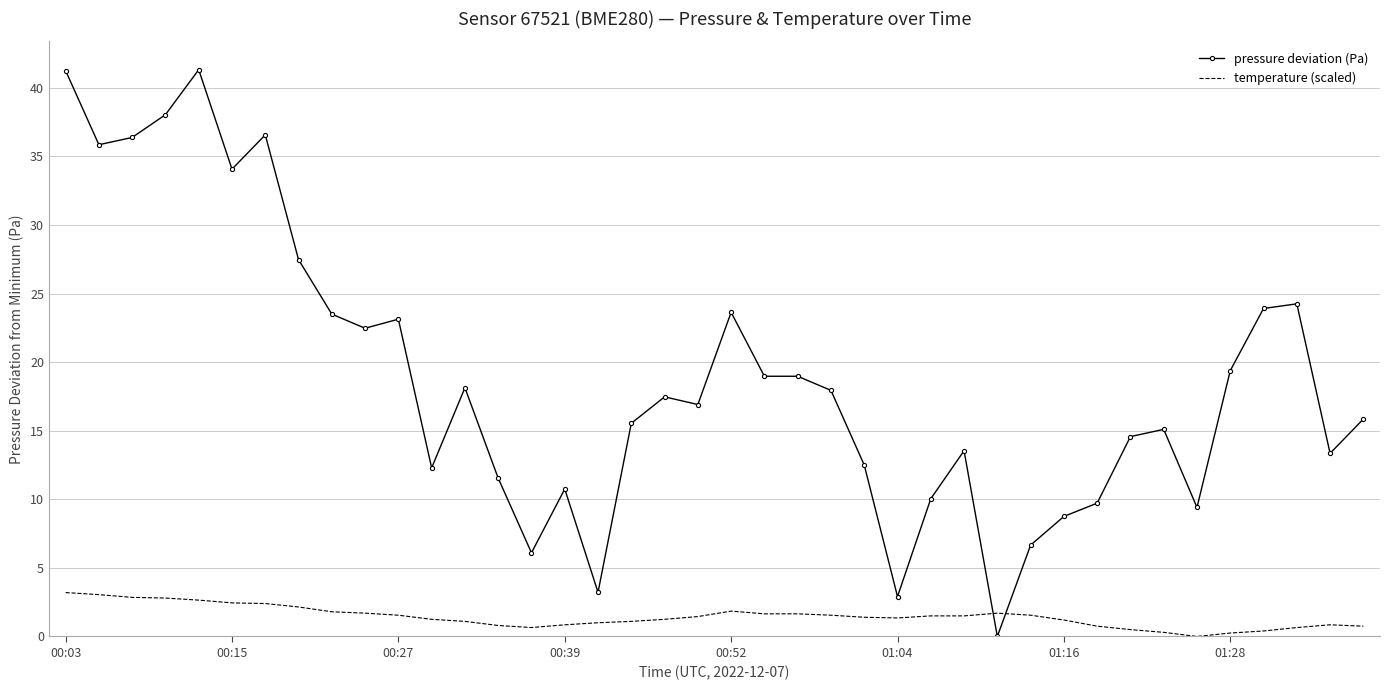

True or false: temperature (scaled) and pressure deviation (Pa) cross at least once.

True